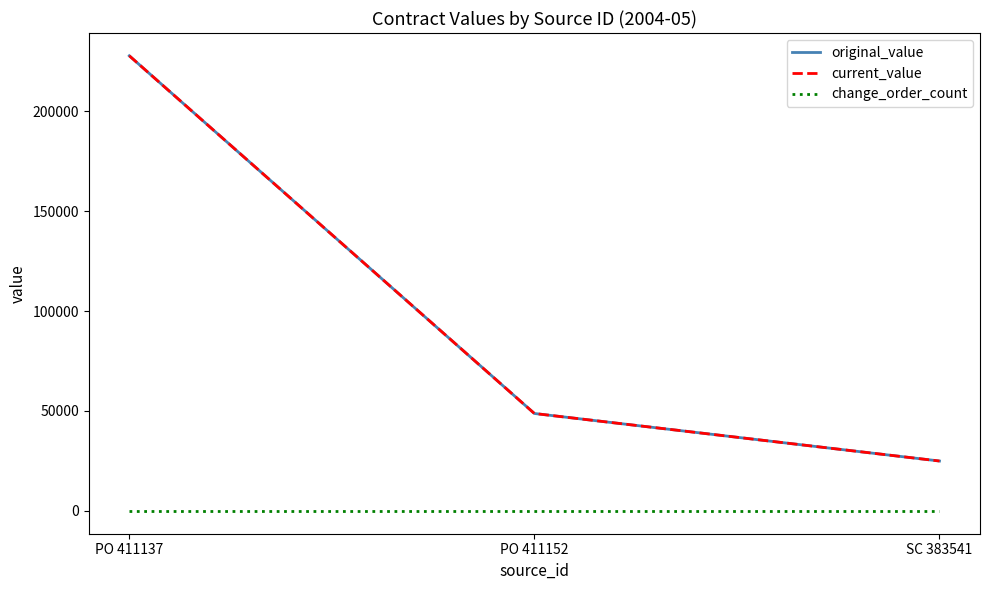

Which series has the widest spread of values?

original_value